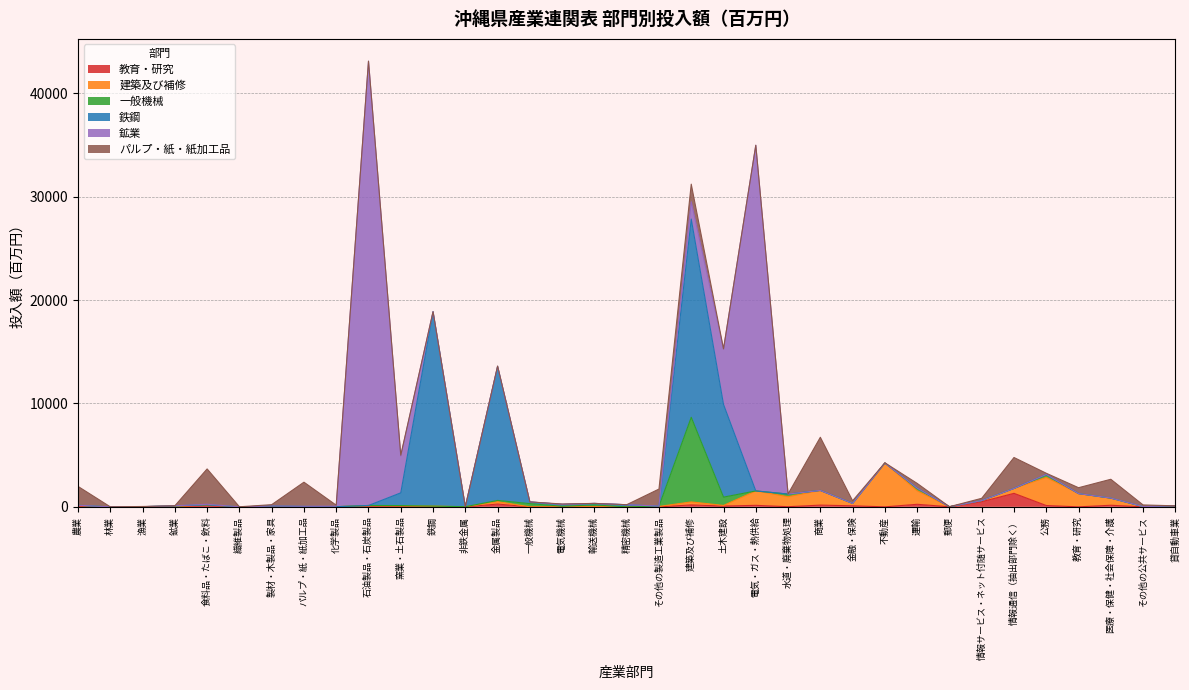

How many data points in パルプ・紙・紙加工品 are less than 37?

17